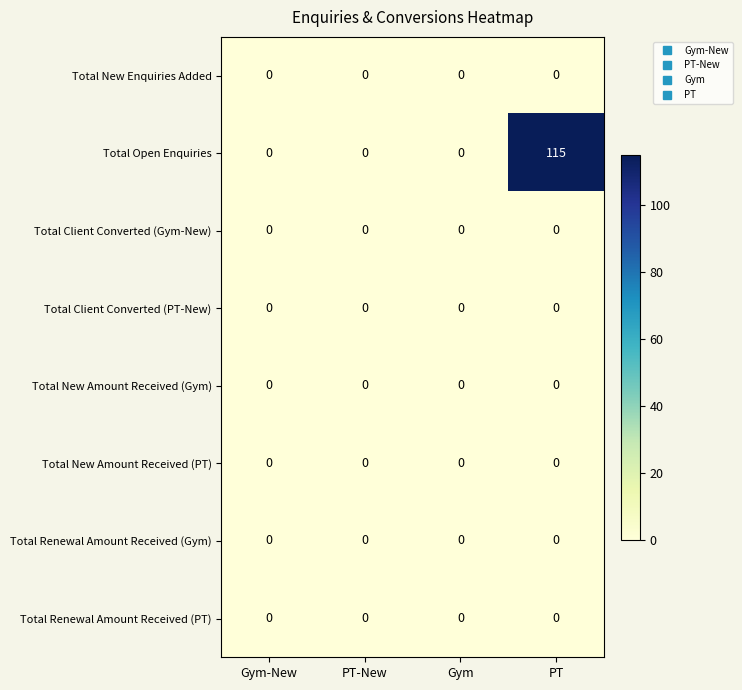

At which category is the sum across all series the highest?

PT